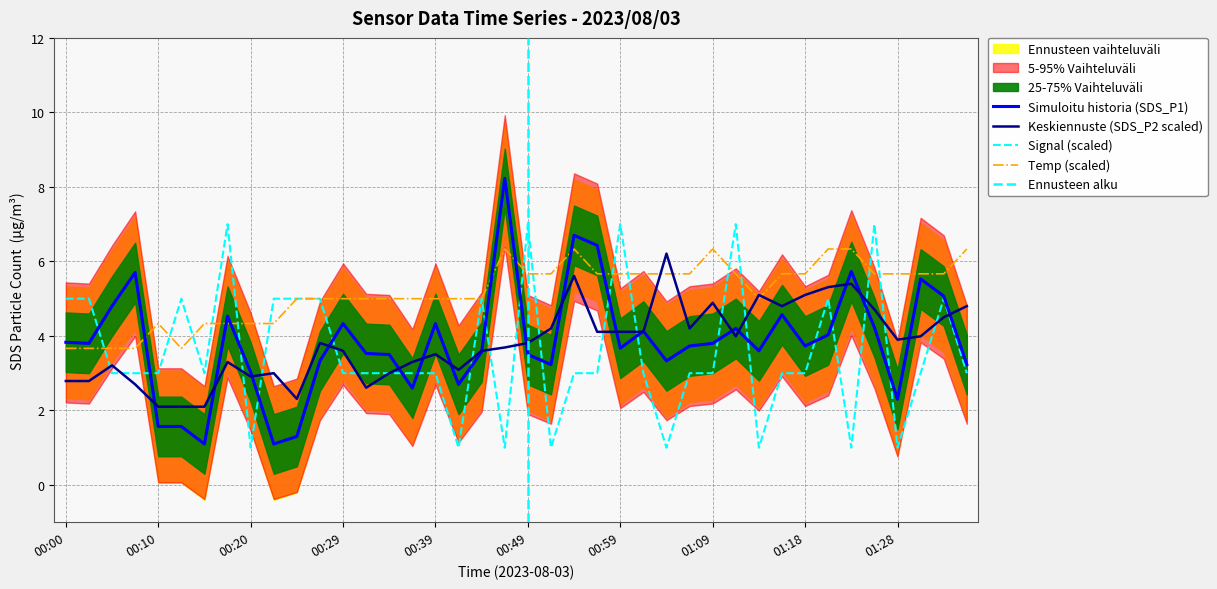

The value of Signal at 01:28 is 1.5. True or false?

False